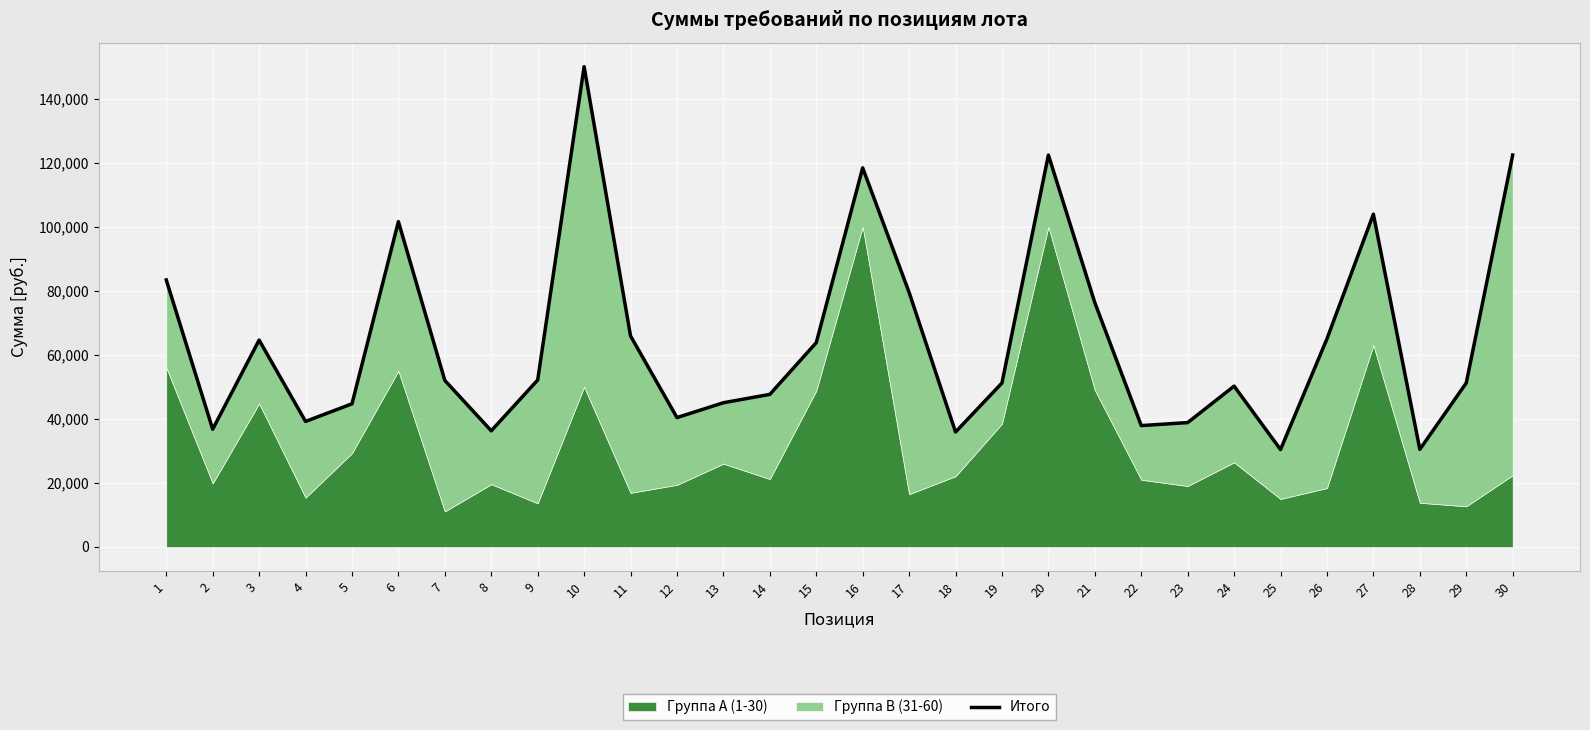

Does the chart display data point markers on the line(s)?

No